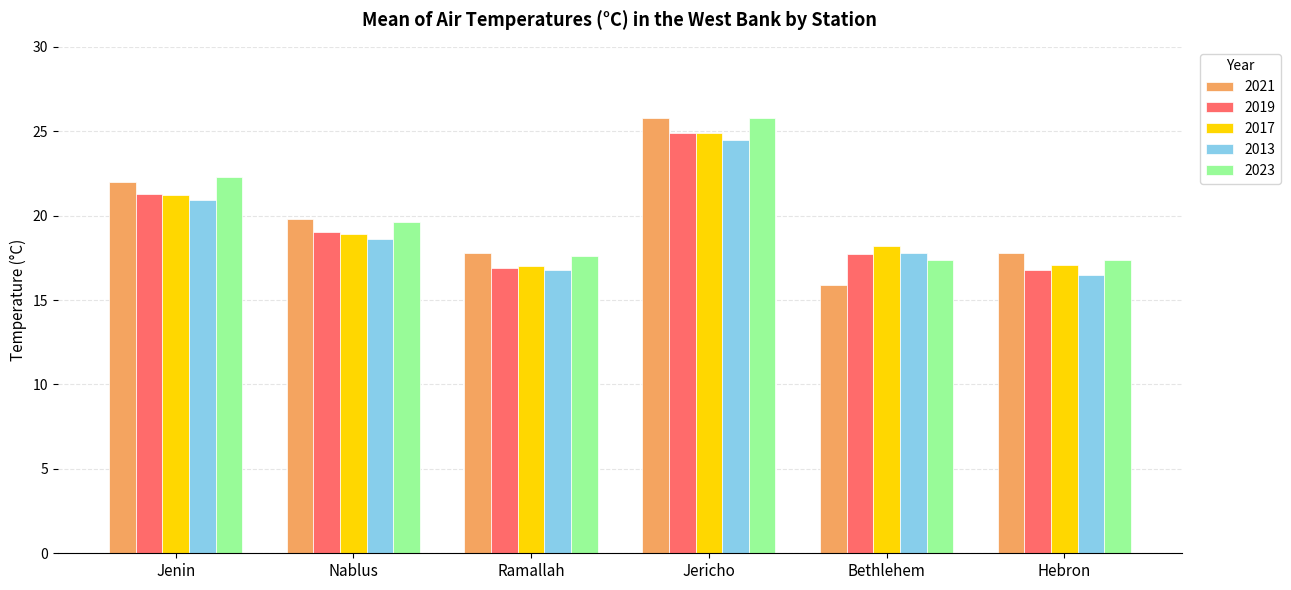

What is the difference between the second highest and minimum values in the 2017 series?

4.2